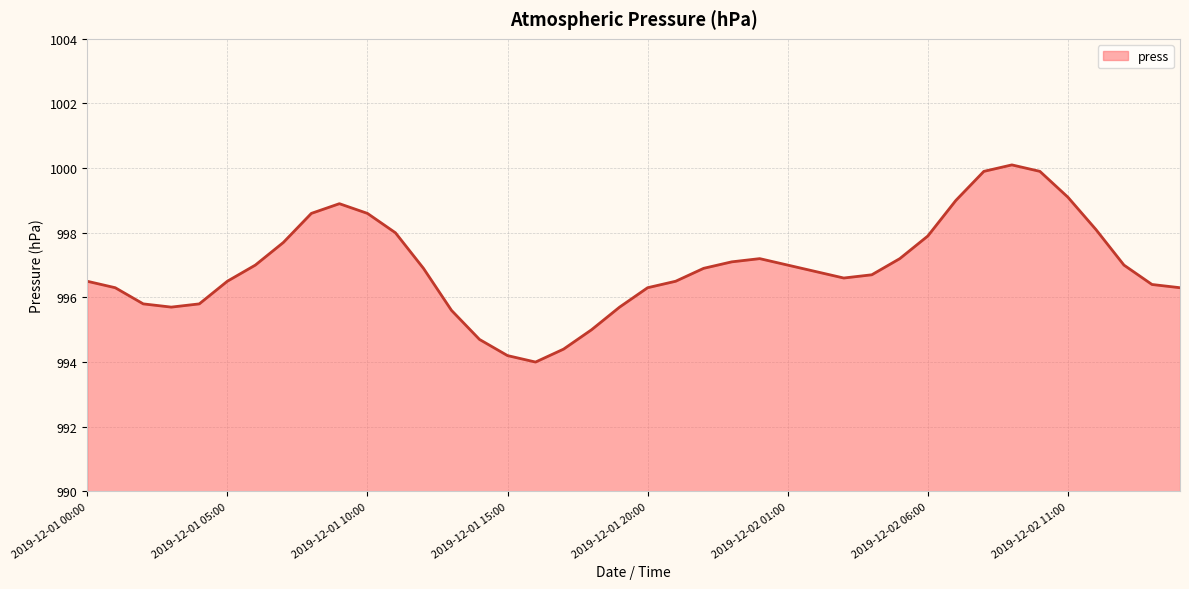

What is the difference between the maximum and minimum values?

6.1